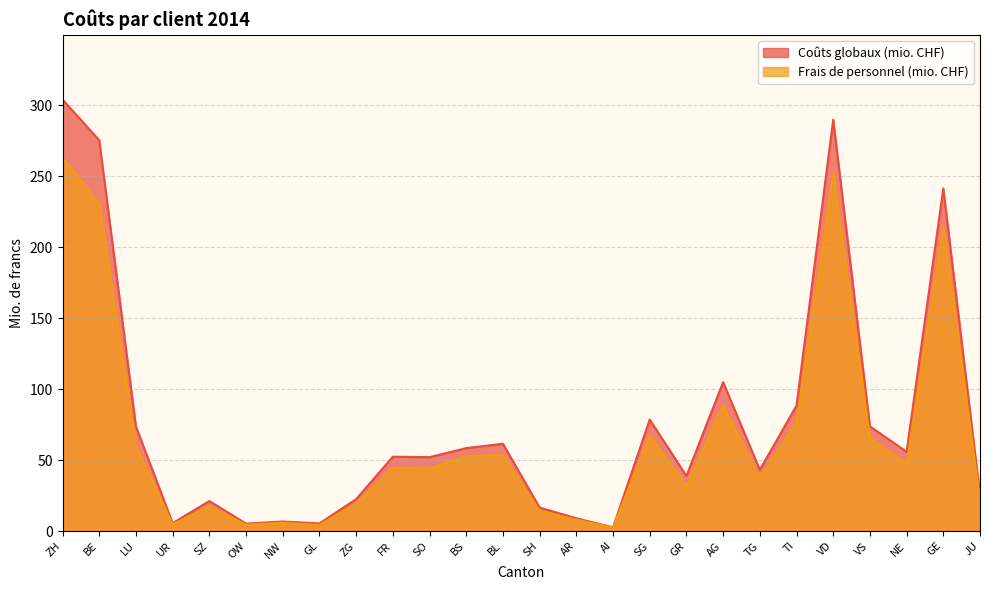

What is the value of the Coûts globaux (mio. CHF) point at the 24th from the left?

55.8